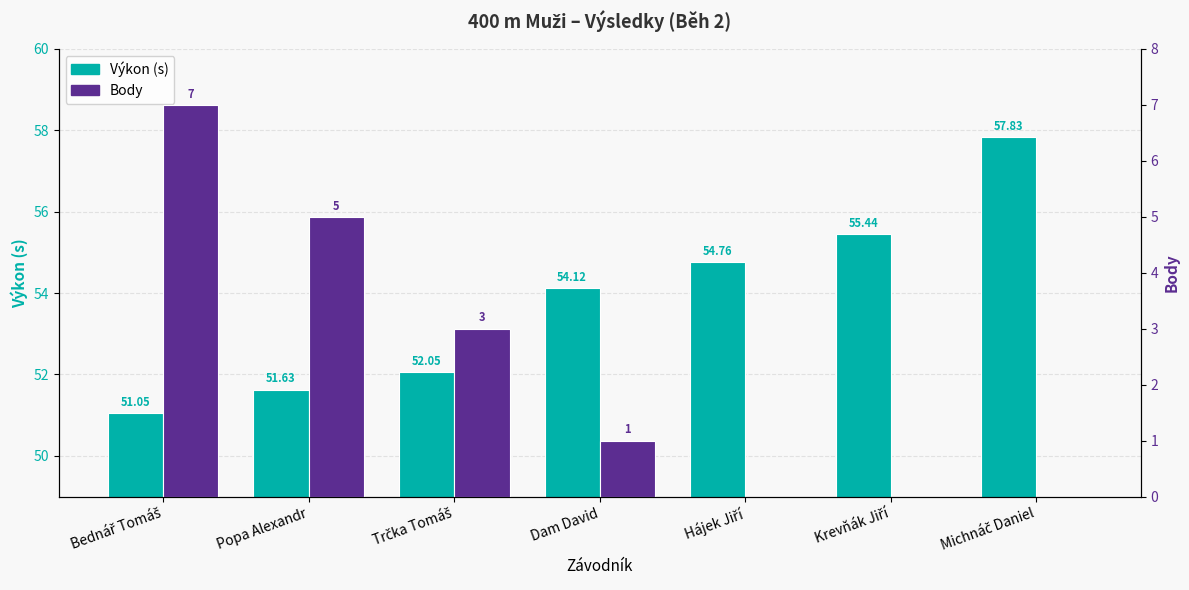

Is the value of Výkon (s) at Dam David greater than the value of Body at Krevňák Jiří?

Yes